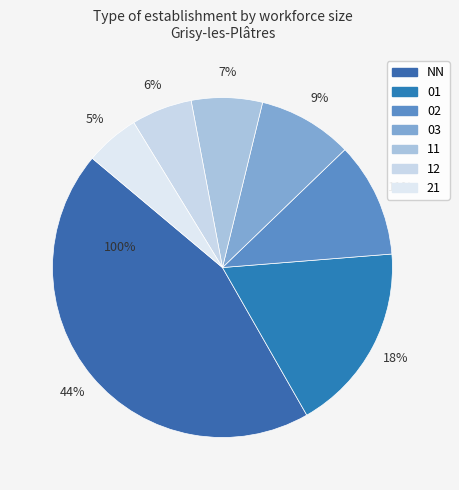

Between NN and 12, which is larger?

NN